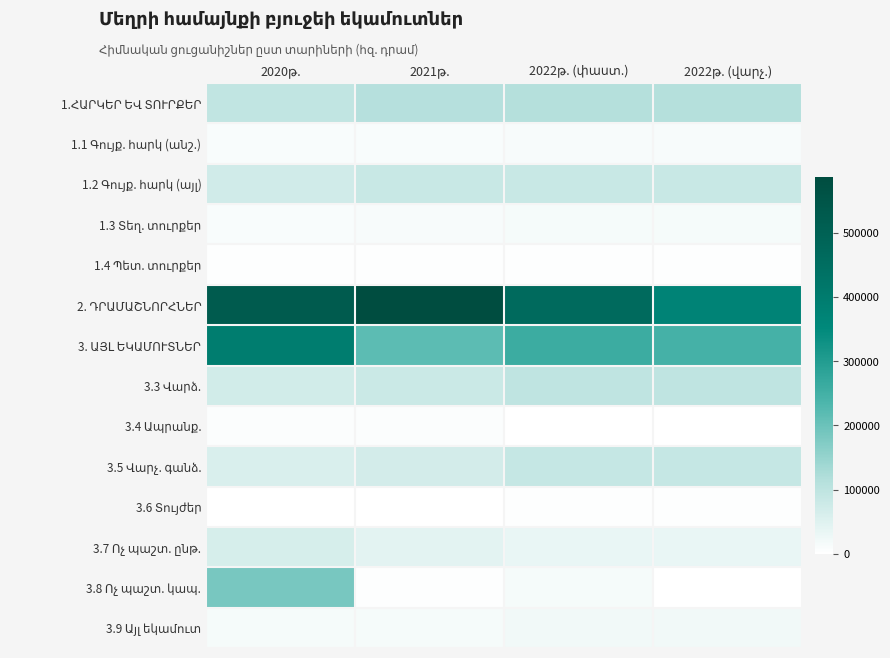

At how many categories does at least one series exceed 88916?

4